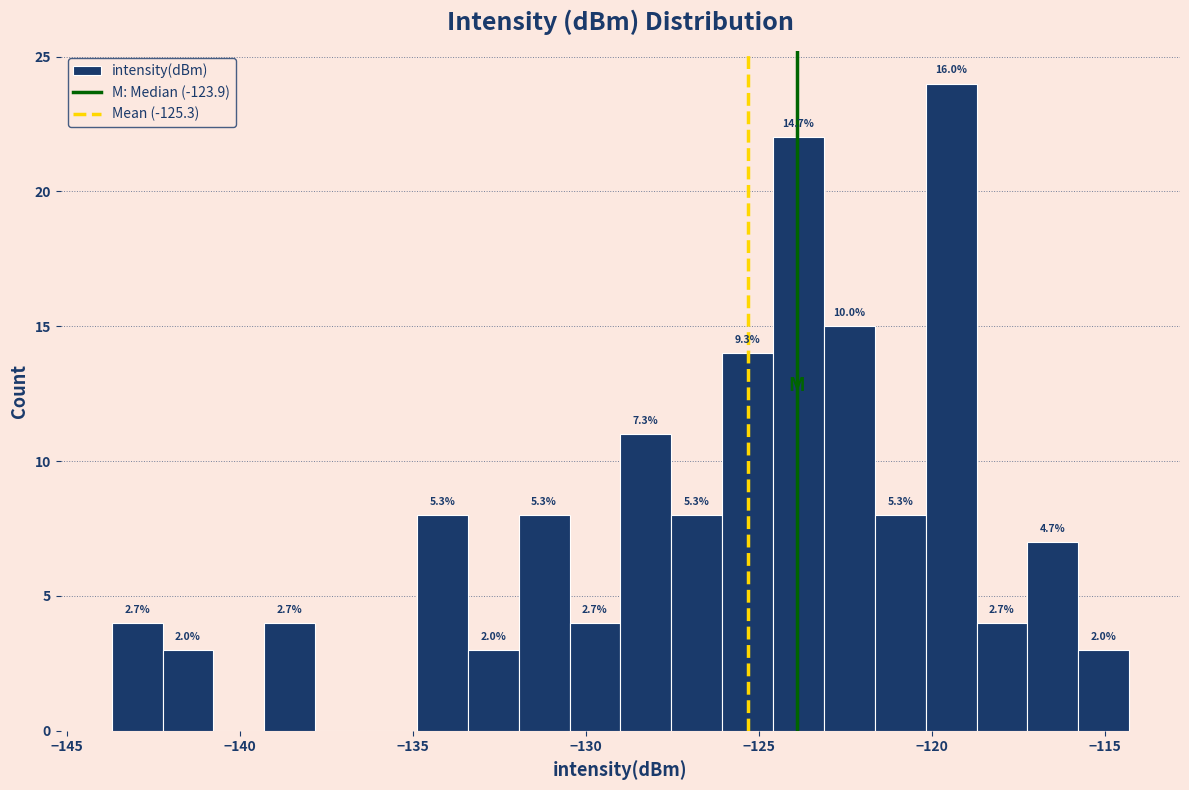

Around what value on the x-axis is the tallest bar? Give the approximate position of its centre, as read against the axis.

-119.5